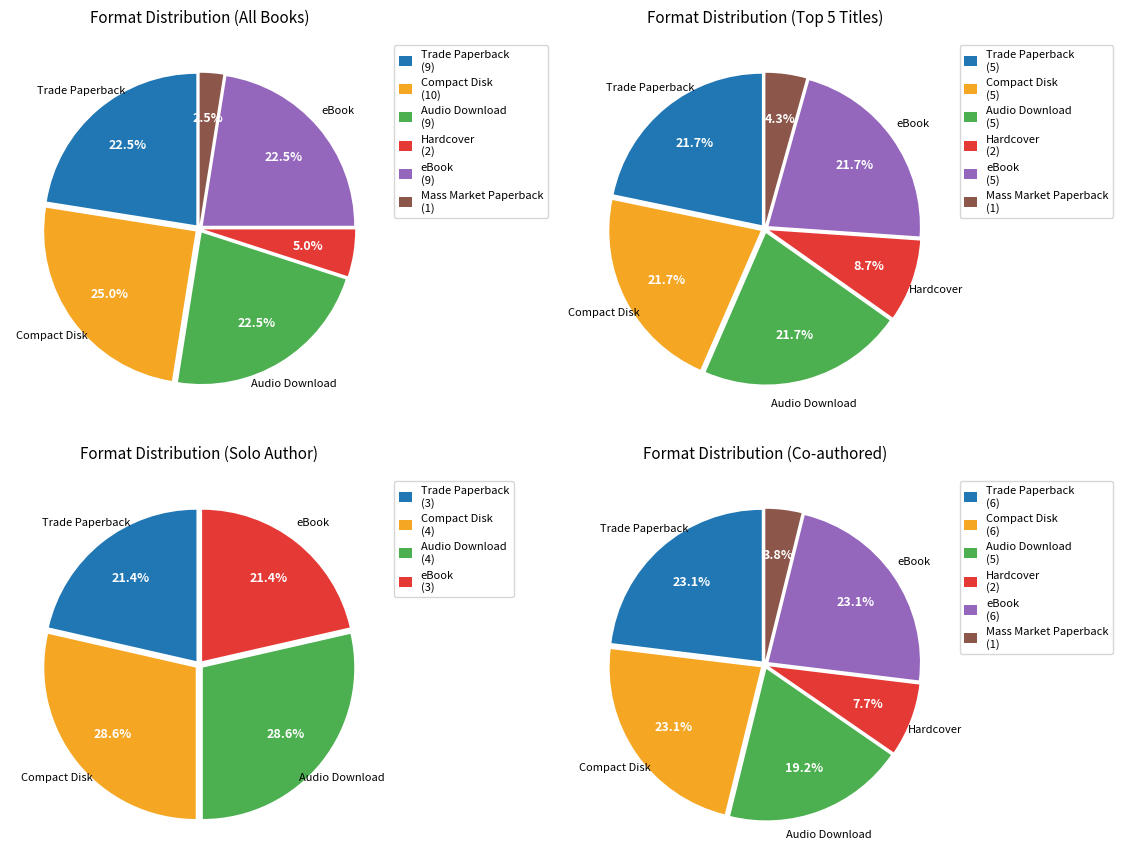

Is Audio Download the majority of the pie?

No